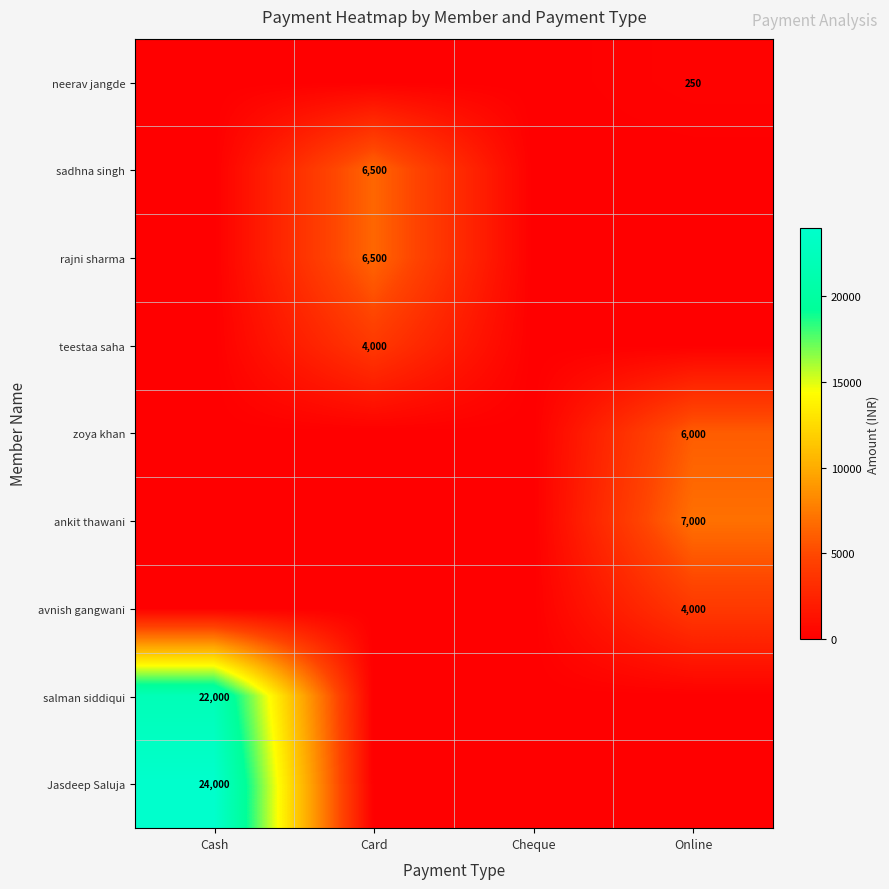

The sadhna singh series shows 6500 at Card. True or false?

True